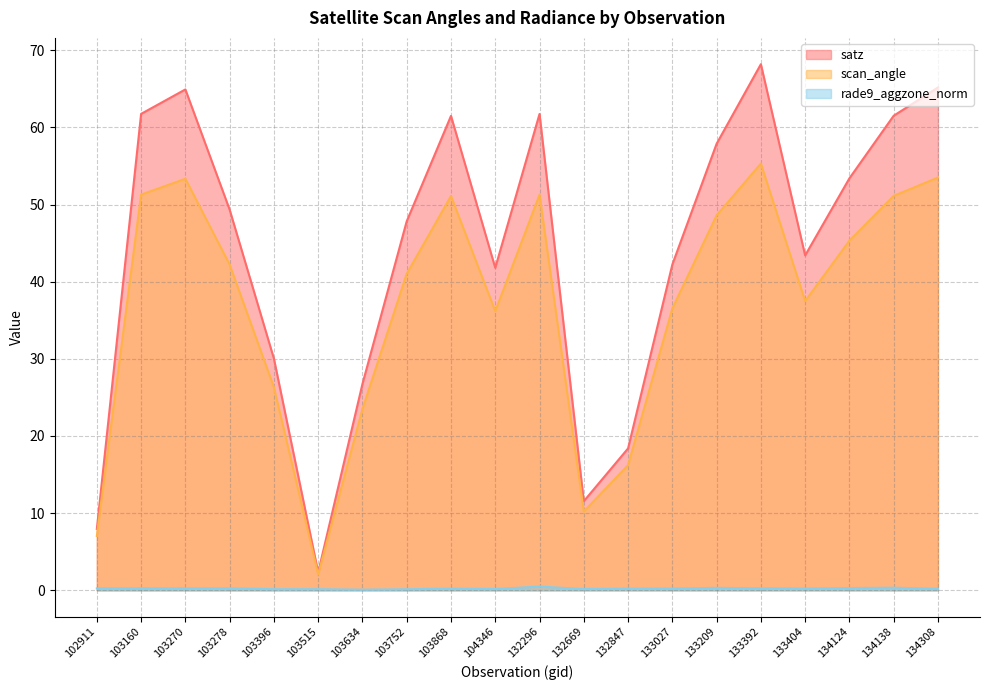

Between 132847 and 134308, which series saw the biggest shift?

satz